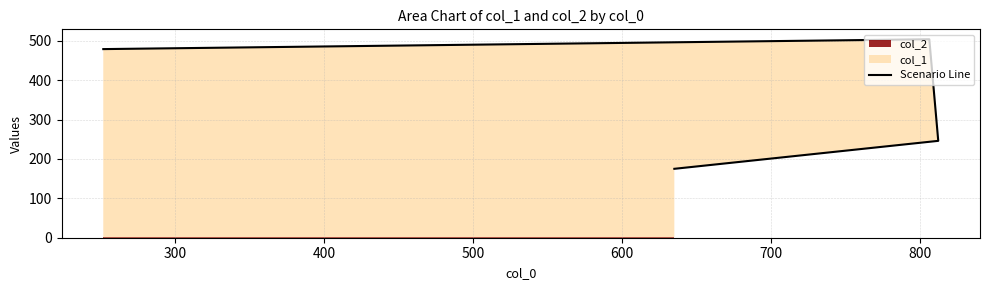

What is the value of the 3rd point from the left?

504